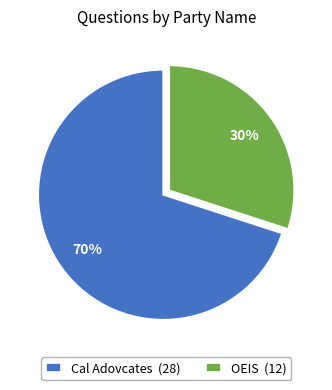

Is the sum of Cal Adovcates (28) and OEIS (12) greater than half?

Yes